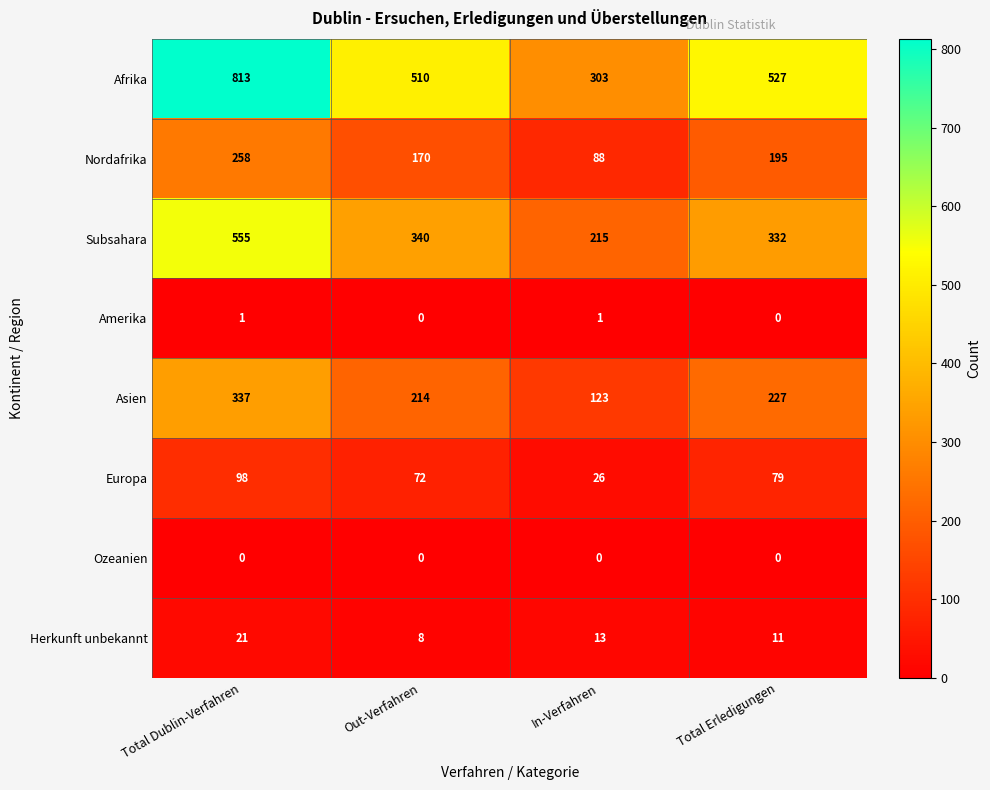

Which category has the highest value across all series?

Total Dublin-Verfahren